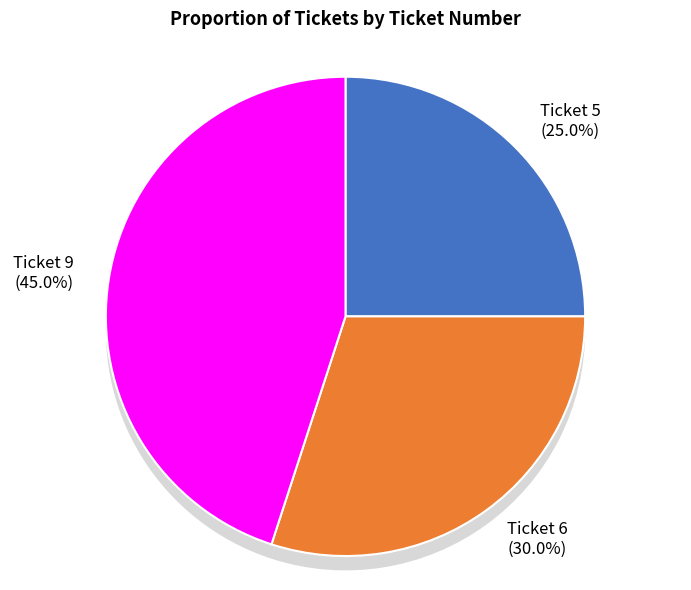

Does Ticket 5 represent more than half of the total?

No